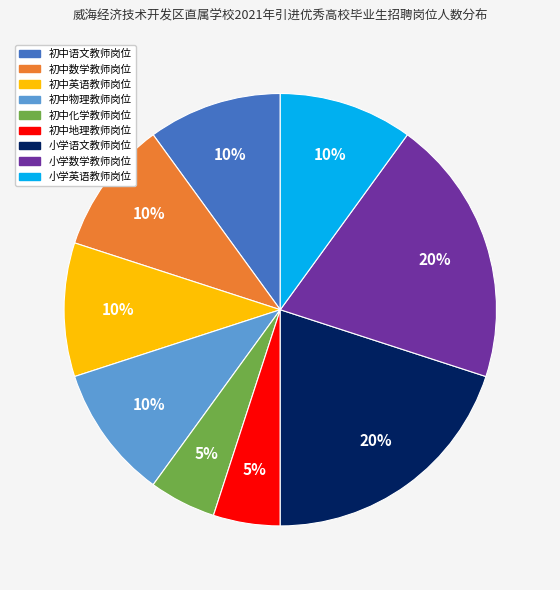

True or false: 初中数学教师岗位 accounts for 1% of the total.

False